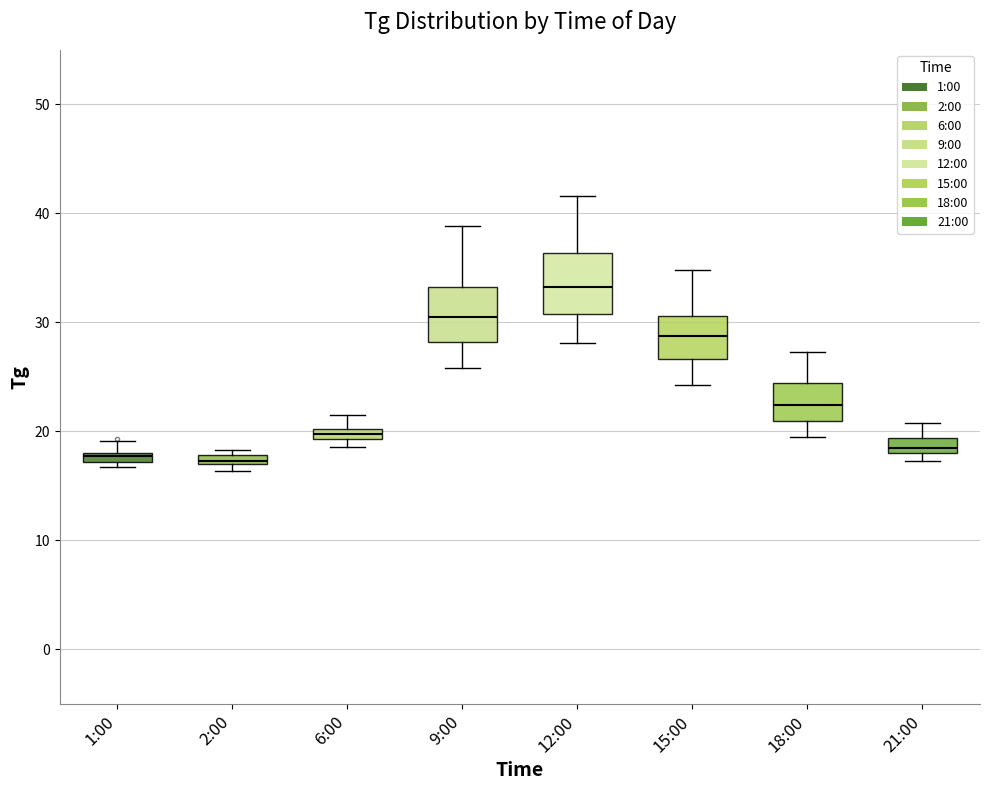

Where does the median line of the box for 9:00 sit on the y-axis? The values are not printed on the chart, so give them approximately, as read against the axis.

30